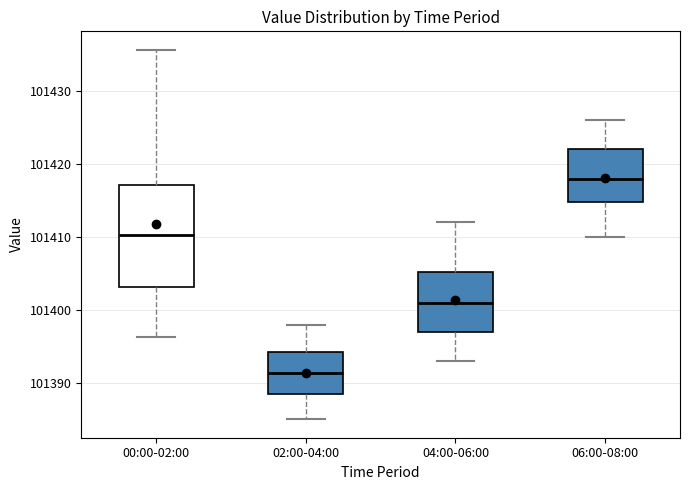

Reading left to right, transcribe this box plot: for each box, give where its median line is, the range the box spans, and where its two whiskers end, as read against the y-axis. The values are not printed on the chart, so give them approximately, as read against the axis.

00:00-02:00: median 101410, box 101403 to 101417, whiskers 101396 to 101436
02:00-04:00: median 101391, box 101388 to 101394, whiskers 101385 to 101398
04:00-06:00: median 101401, box 101397 to 101405, whiskers 101393 to 101412
06:00-08:00: median 101418, box 101415 to 101422, whiskers 101410 to 101426